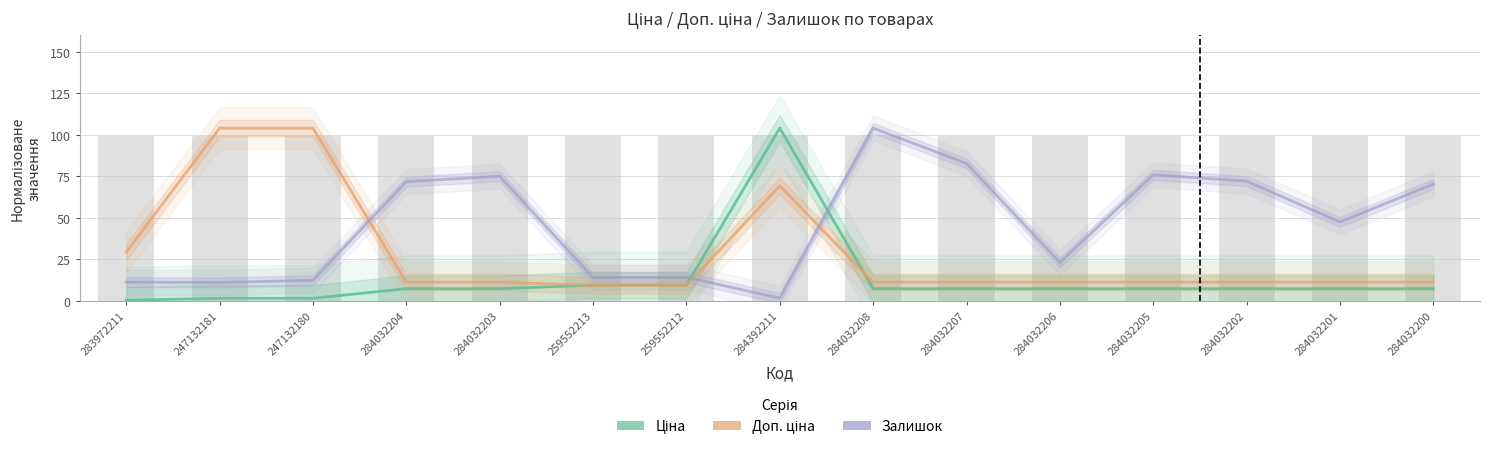

What is the maximum value for Залишок?

104.0